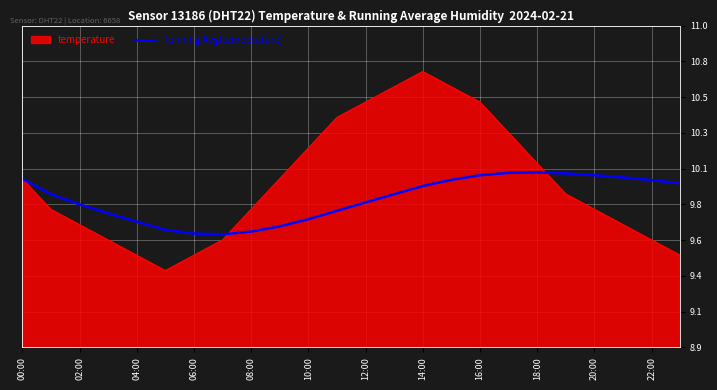

What are all the series names shown in the legend?

temperature, Running Avg(temperature)